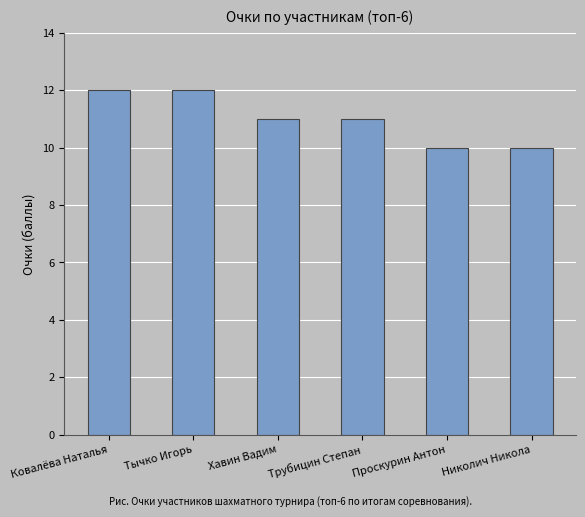

What is the label of the 6th bar from the left?

Николич Никола